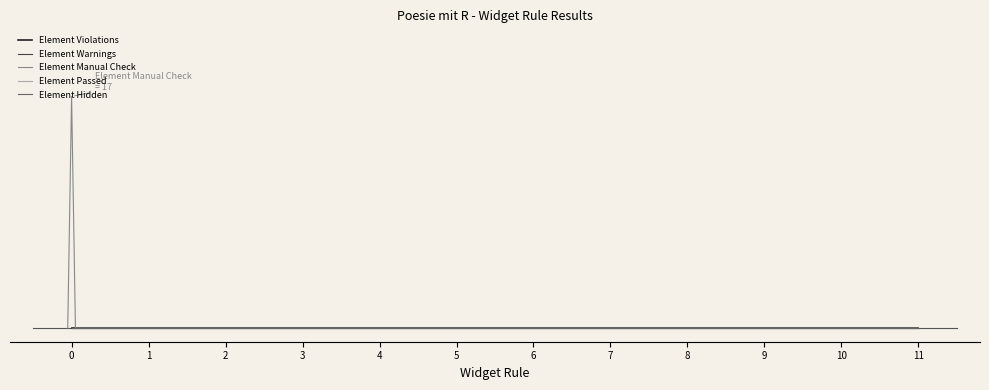

Which category has the highest value in the Element Hidden series?

Widget 11